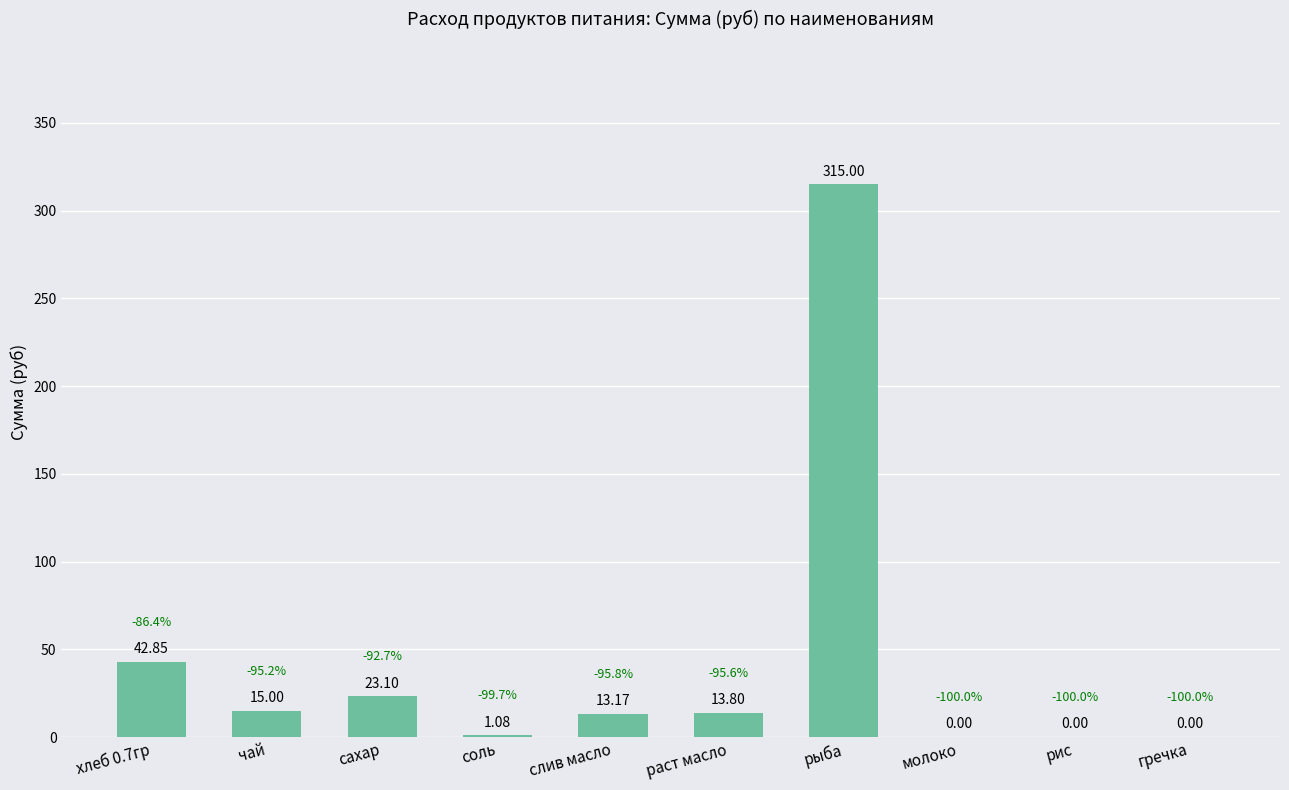

What is the change in value from сахар to слив масло?

-9.9